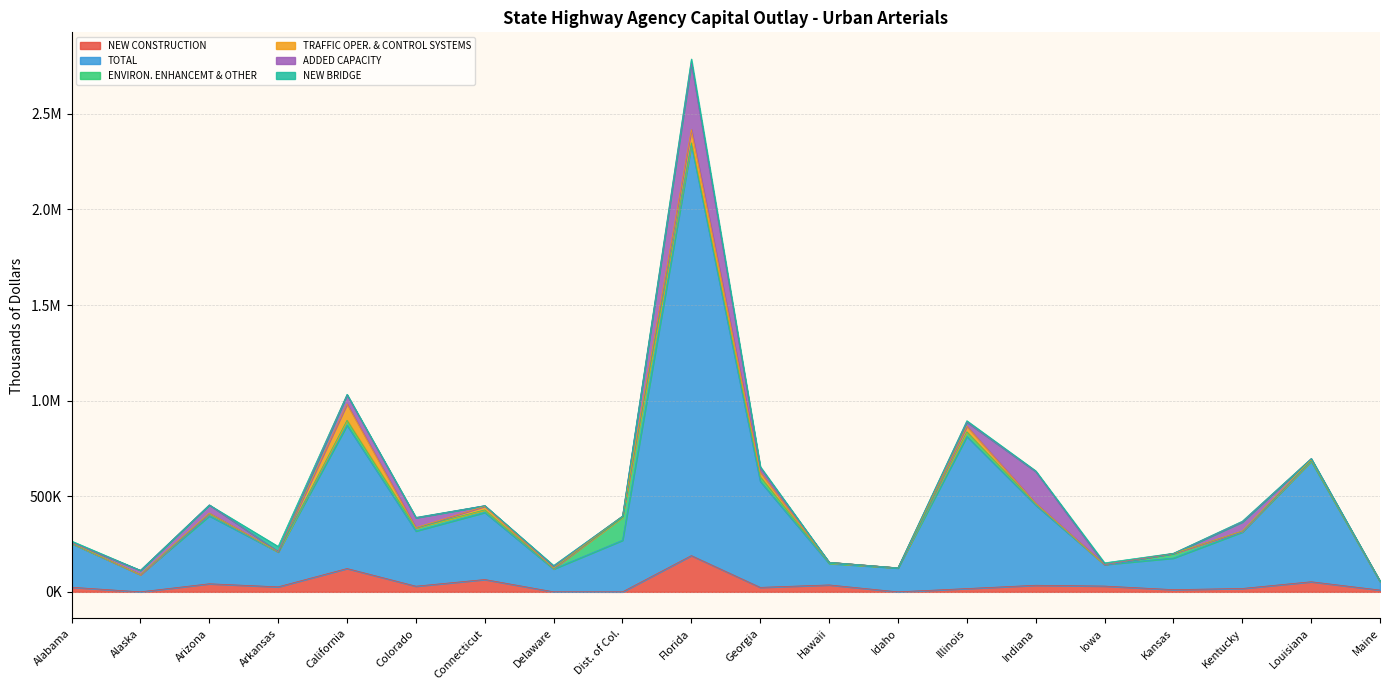

Reading left to right, list all the values displayed in this chart.

NEW CONSTRUCTION: 24083.8	4.6	42270.4	26241.2	122086.8	29631.0	64524.4	249.0	0.0	189578.9	23445.7	36234.0	0.0	17195.0	34462.8	30238.3	11531.9	17660.0	52798.4	9335.0
TOTAL: 228881.8	90193.6	355138.9	182469.1	749786.7	288626.7	350929.6	119421.1	269711.2	2147697.4	554524.0	112211.8	124781.4	795536.0	419073.4	112663.7	165131.7	295359.0	630033.4	44962.9
ENVIRON. ENHANCEMT & OTHER: 1624.8	192.7	13331.2	73.1	25569.2	16804.0	13286.0	2478.3	120530.1	11398.1	24852.1	2730.7	900.1	24555.0	7778.3	0.0	23467.2	4974.0	2856.8	12.2
TRAFFIC OPER. & CONTROL SYSTEMS: 1836.8	28.8	1251.5	1709.1	85516.7	943.1	18937.0	1892.0	6010.5	69778.7	23983.5	3488.2	0.0	29666.0	2631.7	0.0	642.7	0.9	6155.8	469.9
ADDED CAPACITY: 1253.4	22161.5	42655.1	199.1	47575.5	51414.8	3254.4	9991.7	0.0	345302.4	22487.3	217.7	0.0	21022.0	165472.3	0.0	0.0	47427.6	5085.9	0.0
NEW BRIDGE: 8140.1	0.0	102.5	27055.6	2654.8	2271.4	0.0	4081.9	0.0	23525.0	6622.5	0.0	0.0	7223.0	3915.1	8923.8	1335.3	4332.5	472.5	0.0